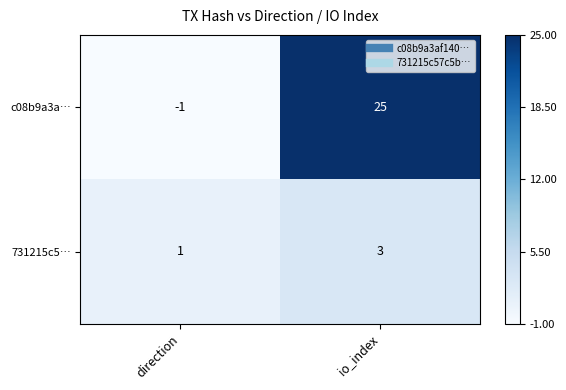

Which series changed the most between direction and io_index?

c08b9a3a…